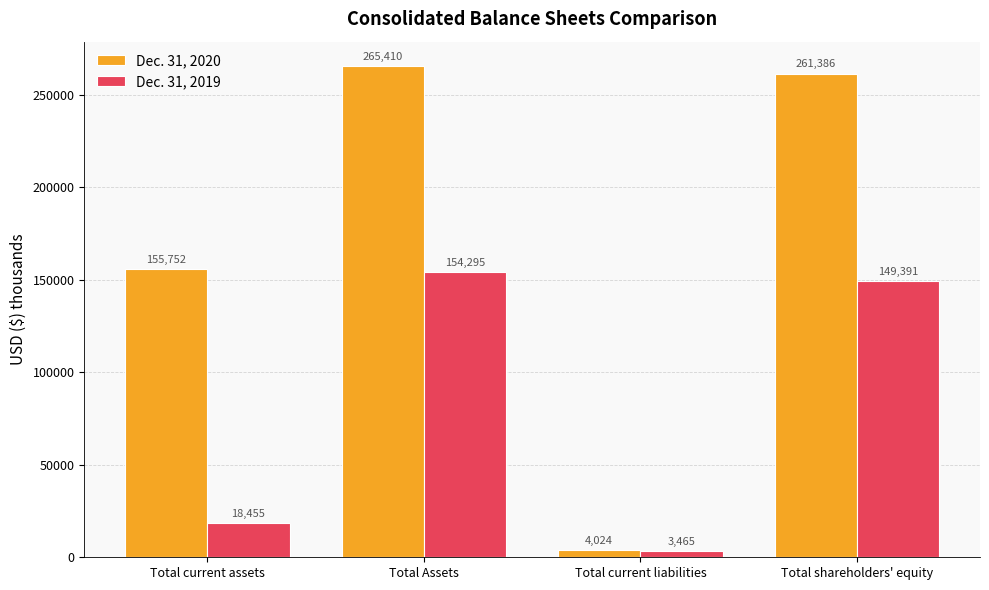

At which label is Dec. 31, 2019 closest to 78880?

Total current assets